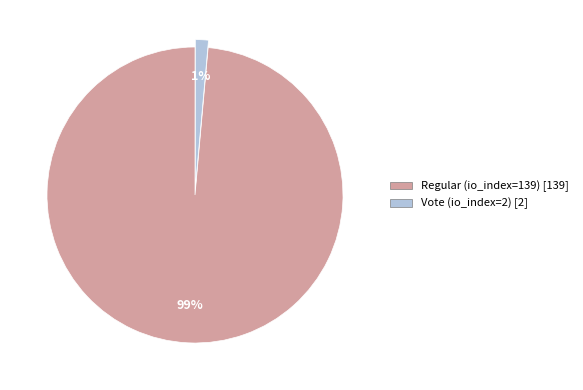

Which slice represents more than half of the pie?

Regular (io_index=139)